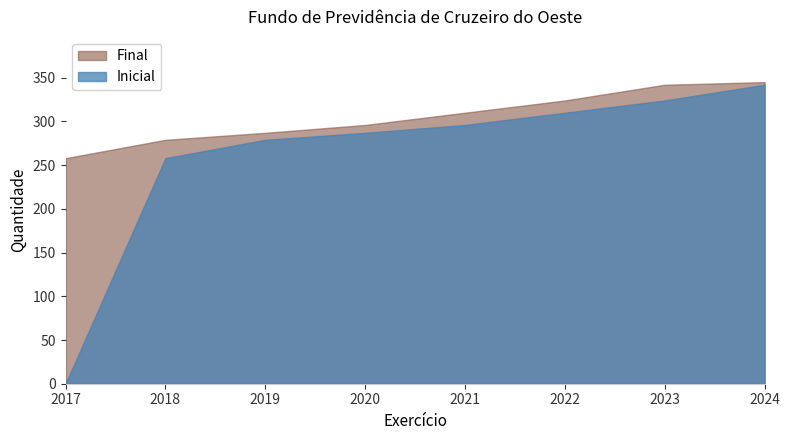

True or false: Final has more than 0 points higher than both neighbors.

False